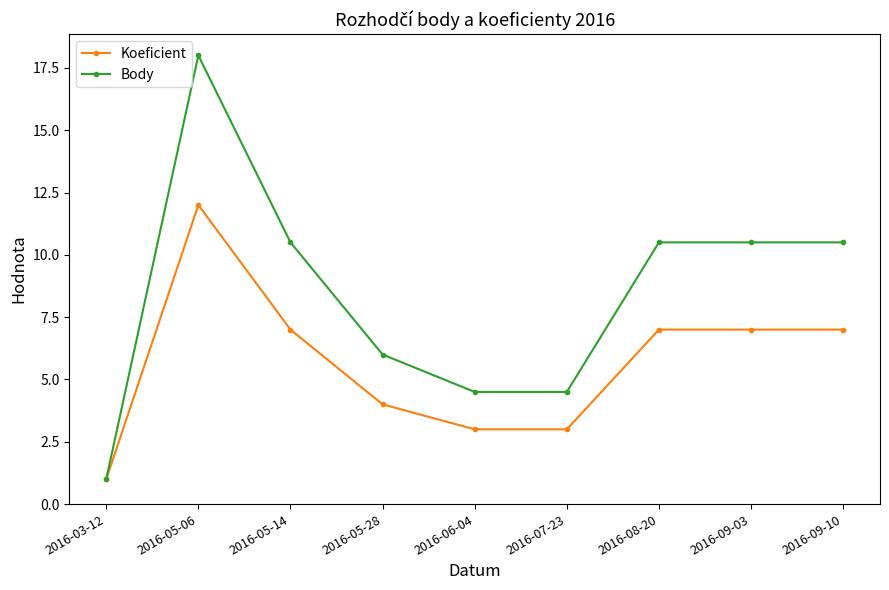

What are all the series names shown in the legend?

Koeficient, Body